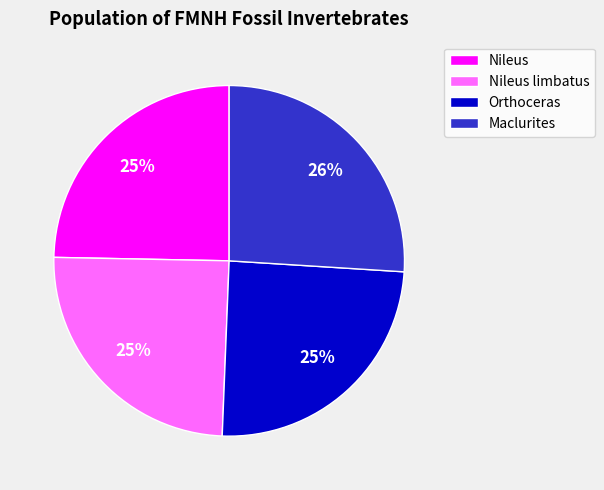

Count the number of slices in the pie.

4